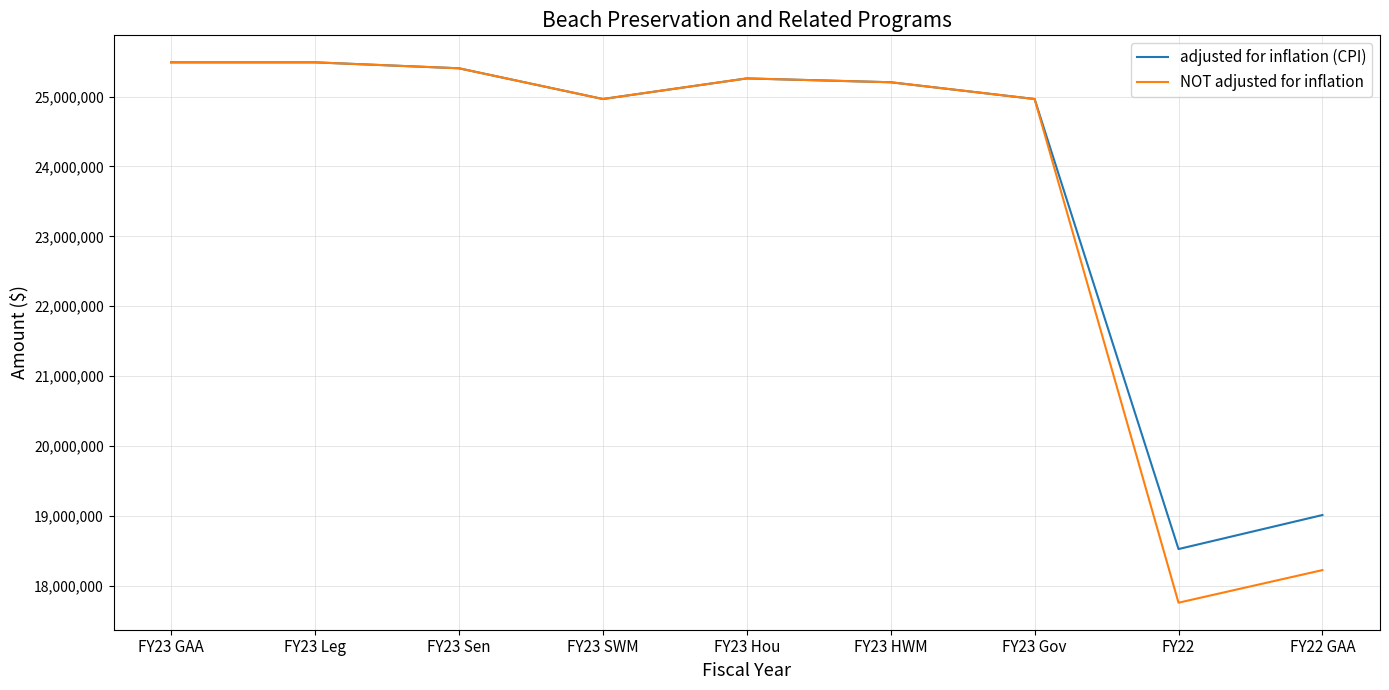

Rank the series by their average value, from highest to lowest.

adjusted for inflation (CPI), NOT adjusted for inflation